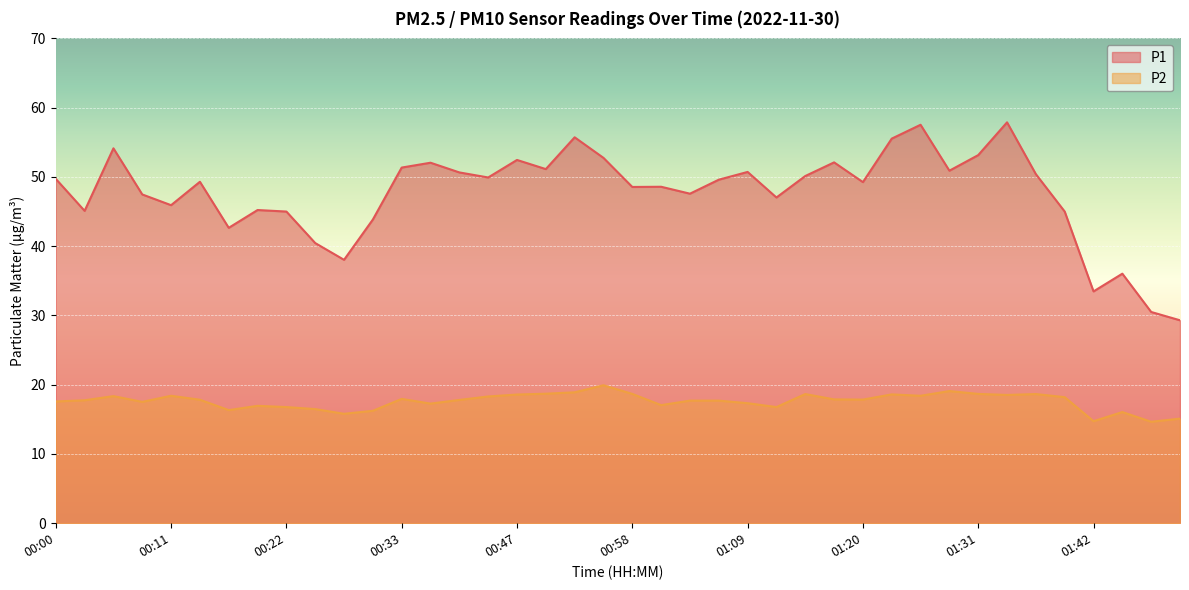

What is the sum of the P1 values at 01:03 and 00:50?

98.7